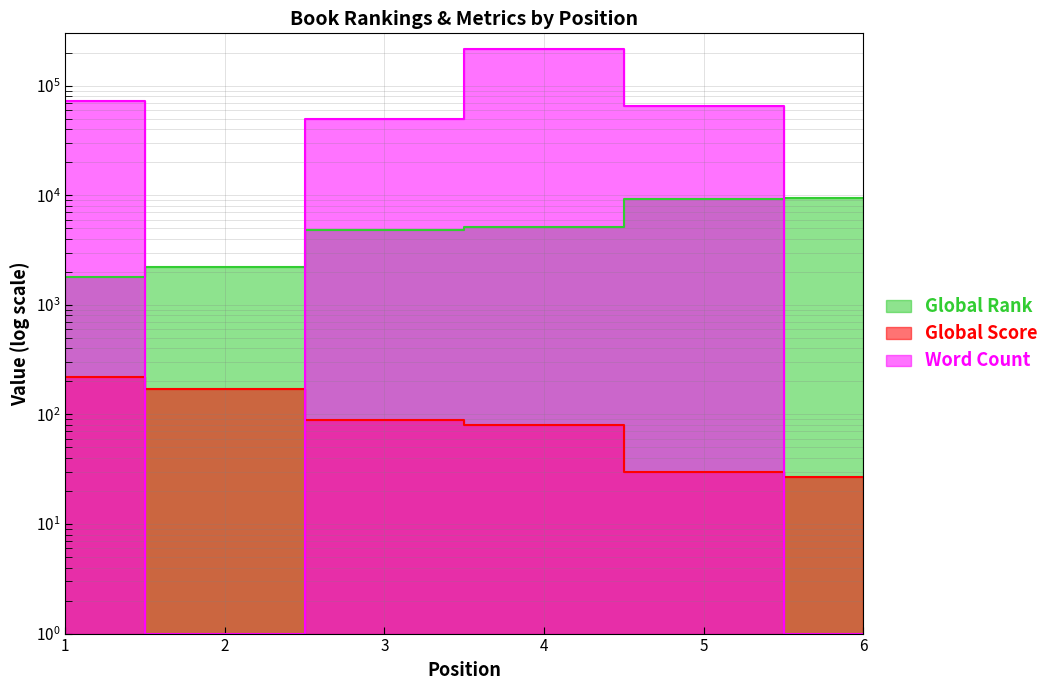

Does the chart display data point markers on the line(s)?

No